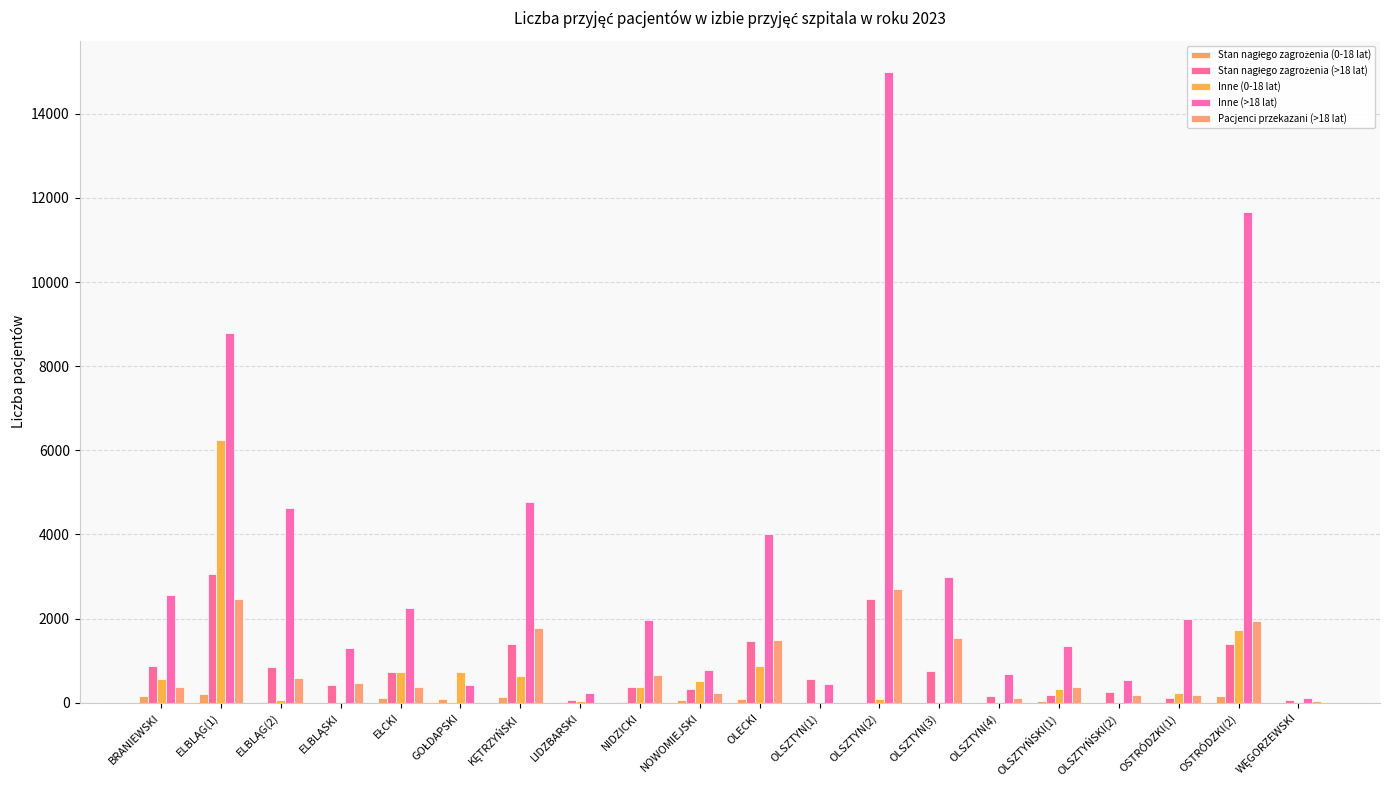

Rank the categories by Pacjenci przekazani (>18 lat) value from highest to lowest.

OLSZTYN(2), ELBLĄG(1), OSTRÓDZKI(2), KĘTRZYŃSKI, OLSZTYN(3), OLECKI, NIDZICKI, ELBLĄG(2), ELBLĄSKI, OLSZTYŃSKI(1), EŁCKI, BRANIEWSKI, NOWOMIEJSKI, OSTRÓDZKI(1), OLSZTYŃSKI(2), OLSZTYN(4), WĘGORZEWSKI, LIDZBARSKI, GOŁDAPSKI, OLSZTYN(1)